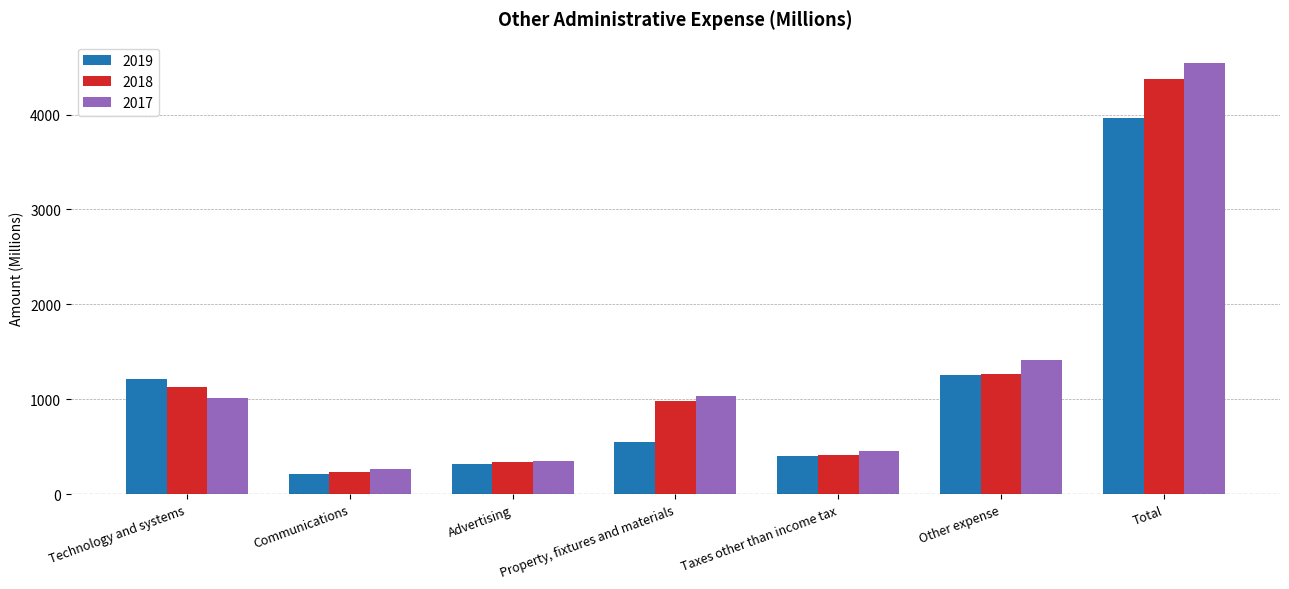

Which category has the highest value across all series?

Total